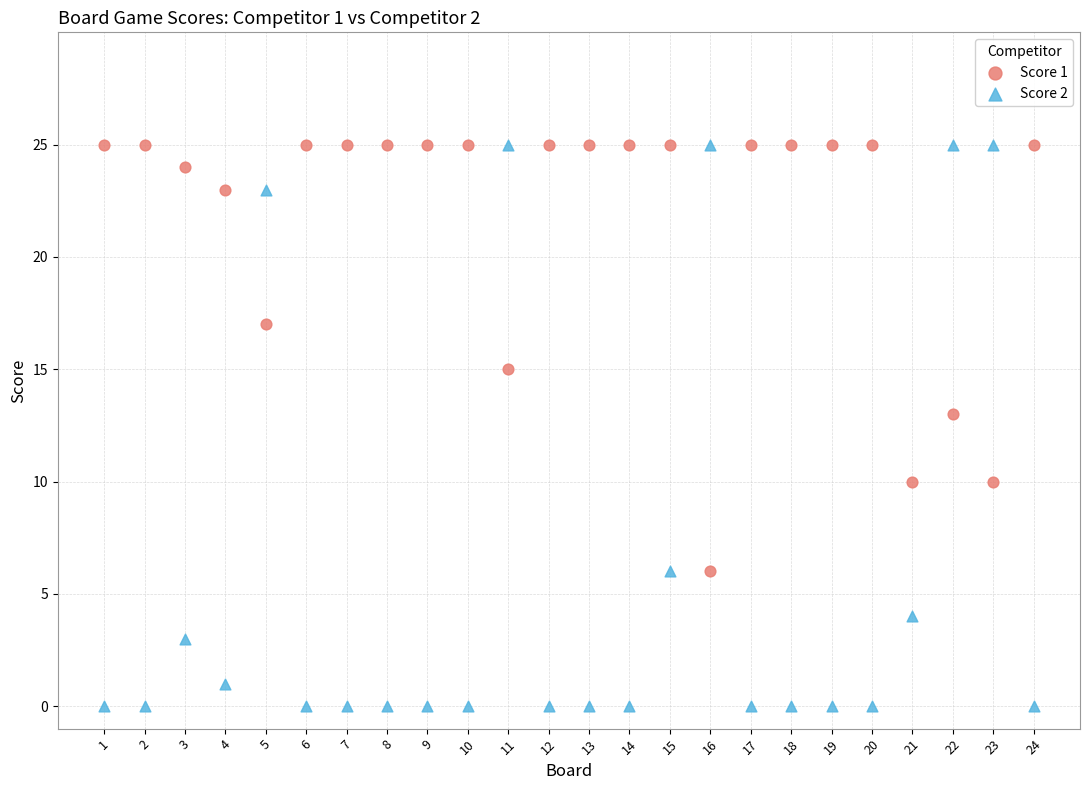

Which series has the widest spread of Y values?

Score 2